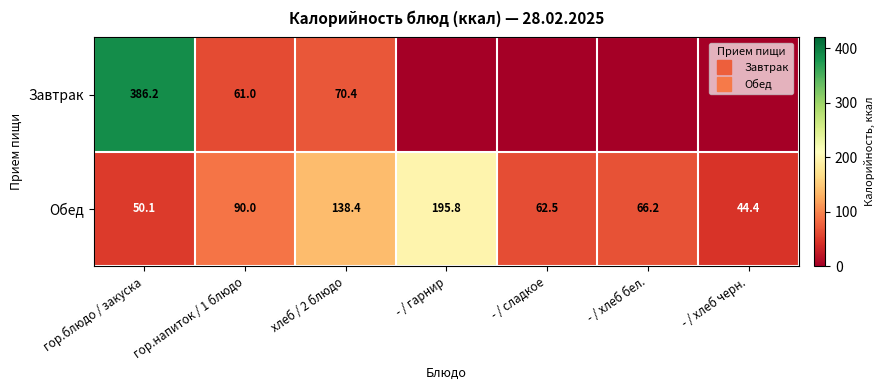

What is the maximum value for Обед?

195.8